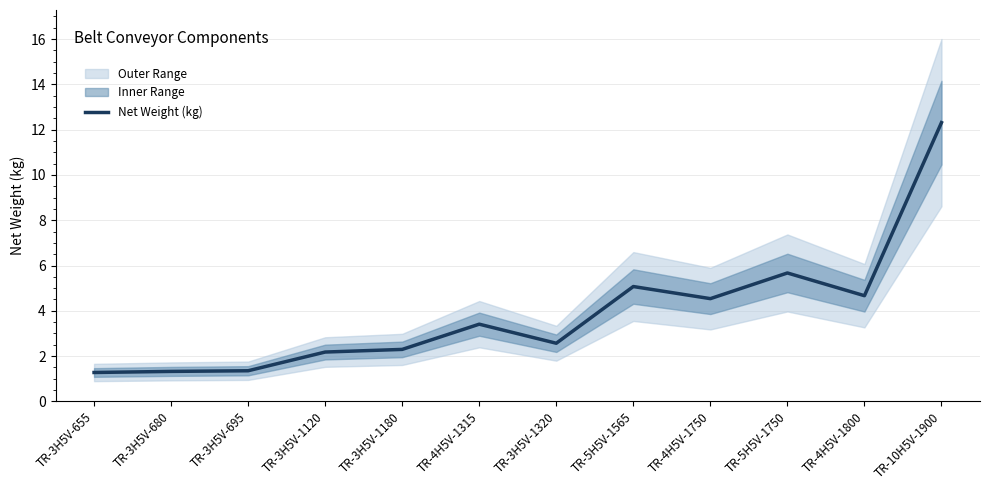

What is the maximum value shown in the chart?

12.3